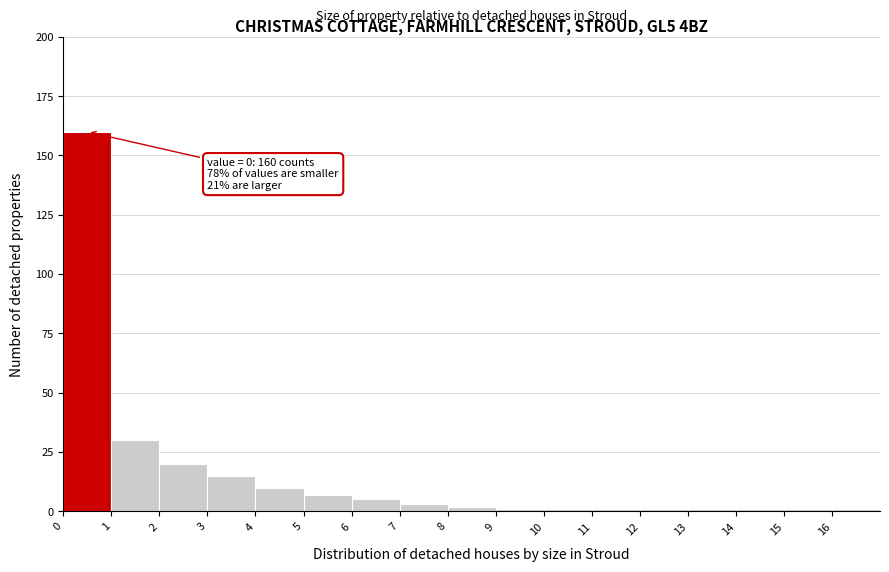

Which range on the x-axis has the tallest bar?

0 to 1